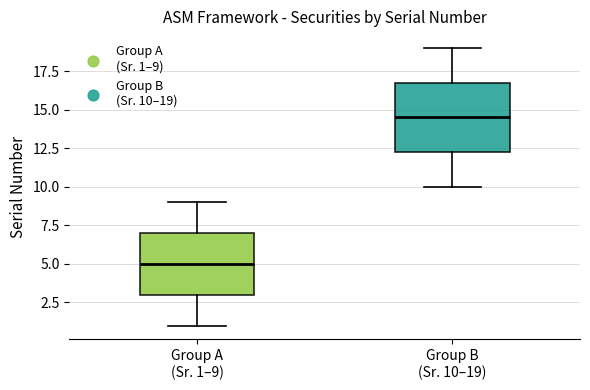

Reading left to right, read every box against the y-axis: the position of its median line, the range the box covers, and the ends of its whiskers. The values are not printed on the chart, so give them approximately, as read against the axis.

Group A (Sr. 1–9): median 5.0, box 3.0 to 7.0, whiskers 1.0 to 9.0
Group B (Sr. 10–19): median 14.5, box 12.5 to 17.0, whiskers 10.0 to 19.0